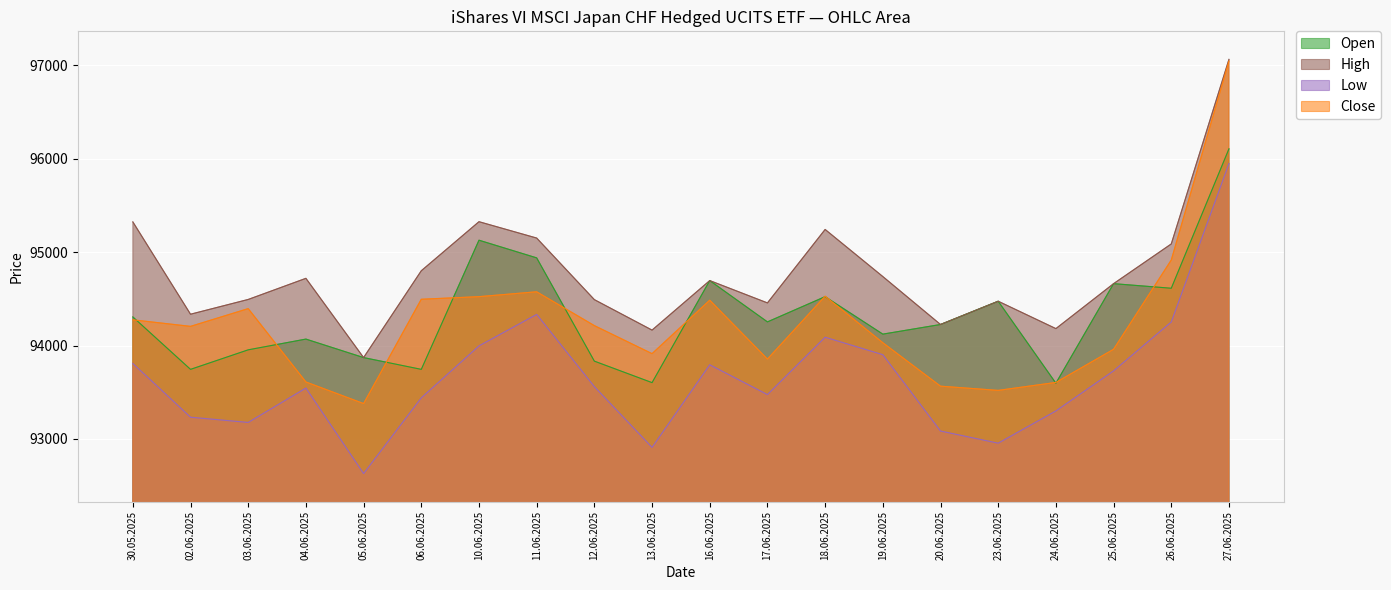

What are all the series names shown in the legend?

Open, High, Low, Close